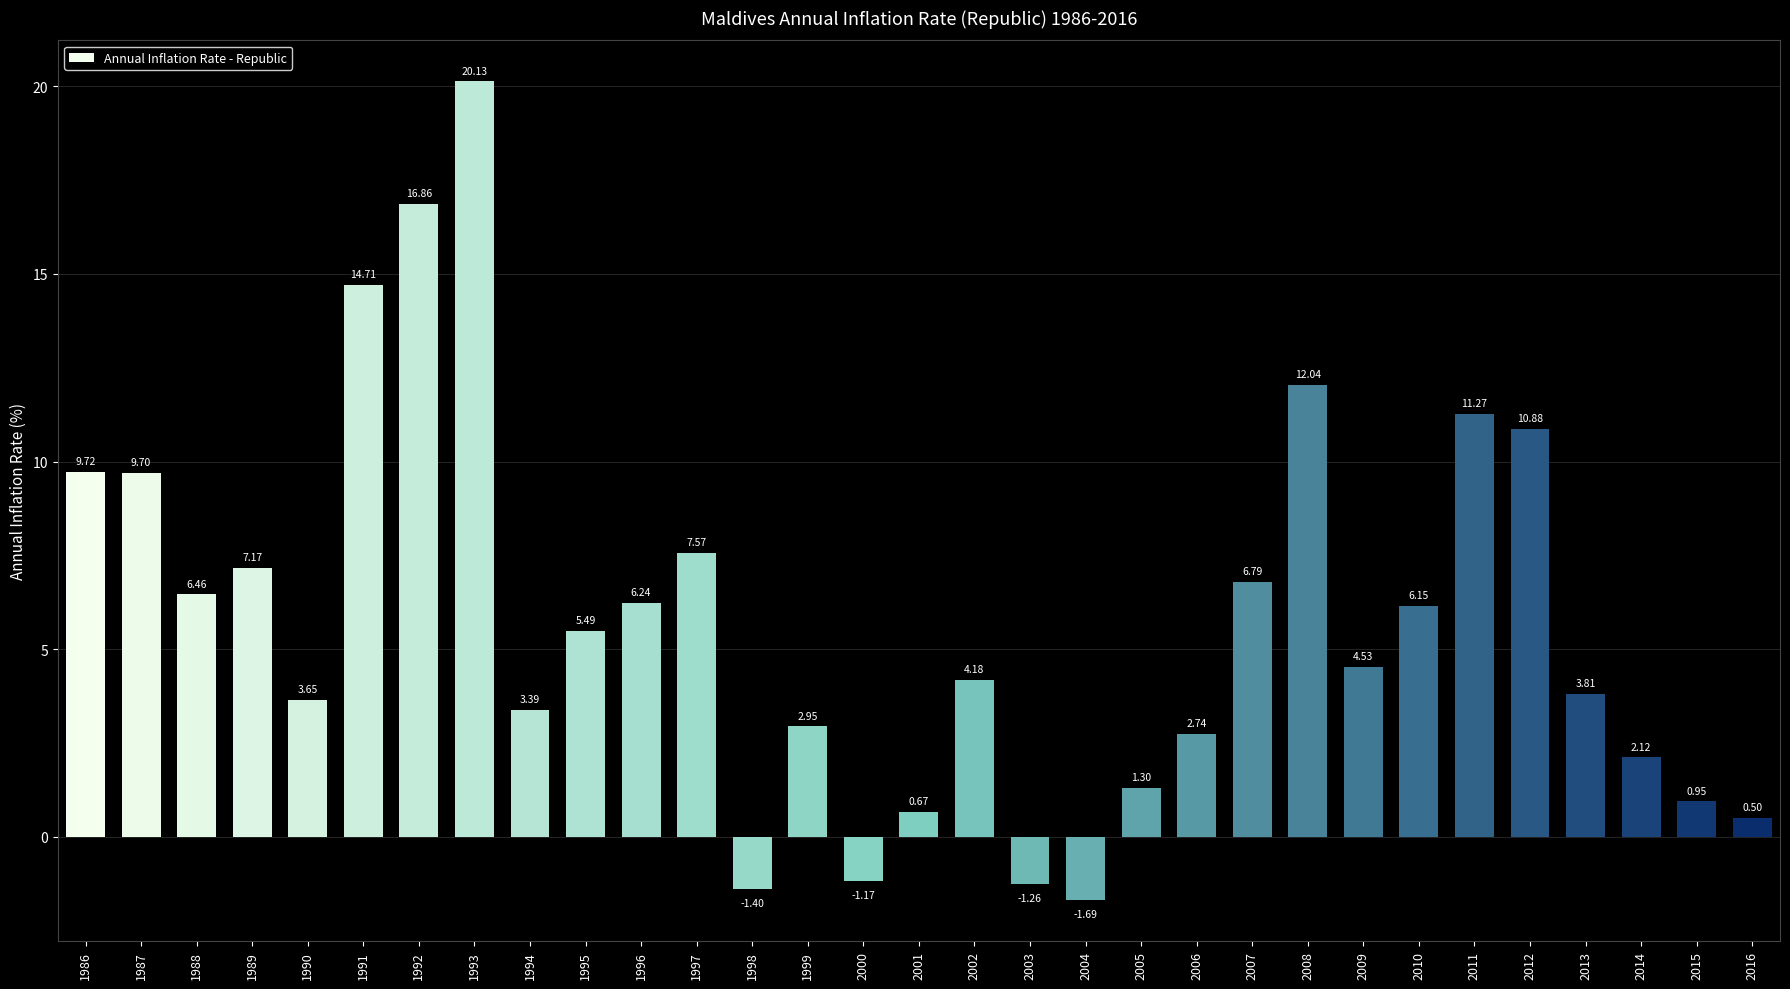

How many bars are there in total?

31